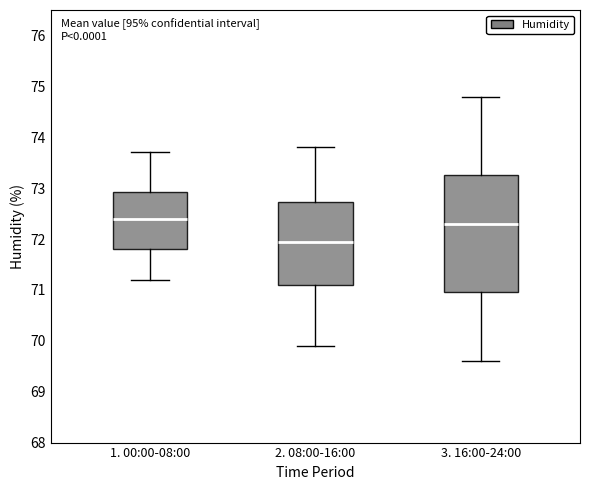

Reading left to right, transcribe this box plot: for each box, give where its median line is, the range the box spans, and where its two whiskers end, as read against the y-axis. The values are not printed on the chart, so give them approximately, as read against the axis.

1. 00:00-08:00: median 72.4, box 71.8 to 72.9, whiskers 71.2 to 73.7
2. 08:00-16:00: median 72.0, box 71.1 to 72.7, whiskers 69.9 to 73.8
3. 16:00-24:00: median 72.3, box 71.0 to 73.3, whiskers 69.6 to 74.8